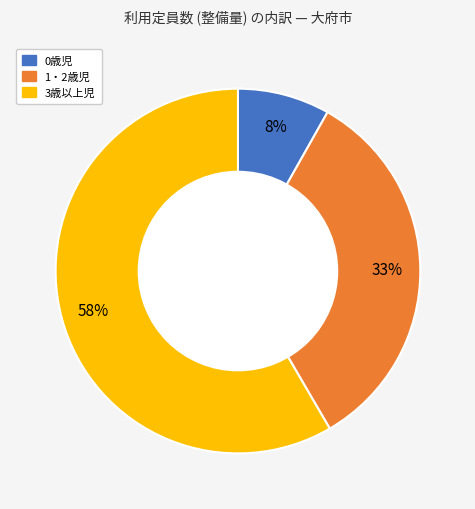

Count the number of slices in the pie.

3